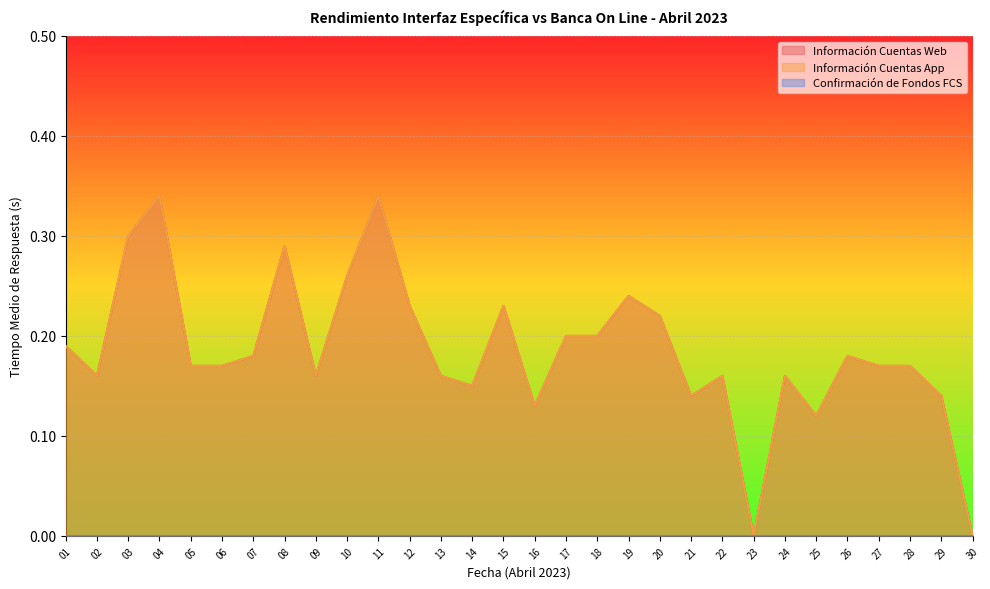

Which category has the lowest value across all series?

23